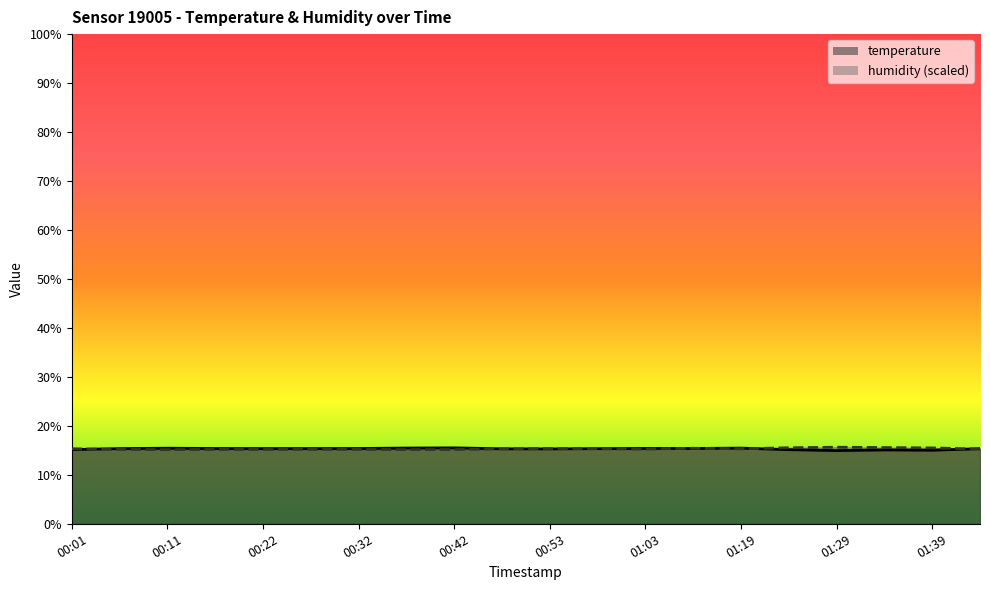

At 01:13, list the series in order from smallest to largest.

temperature, humidity